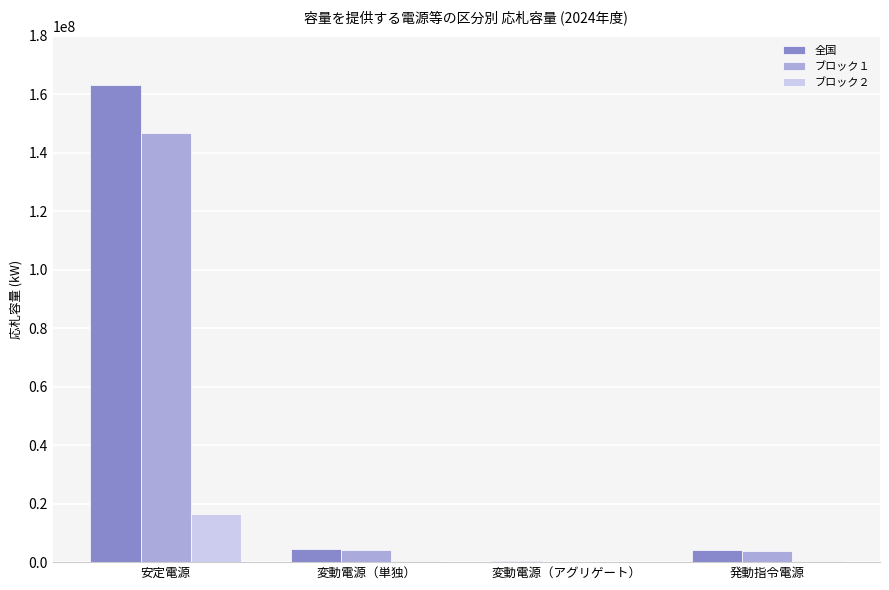

Is it true that ブロック１ equals 3647658 at 発動指令電源?

True